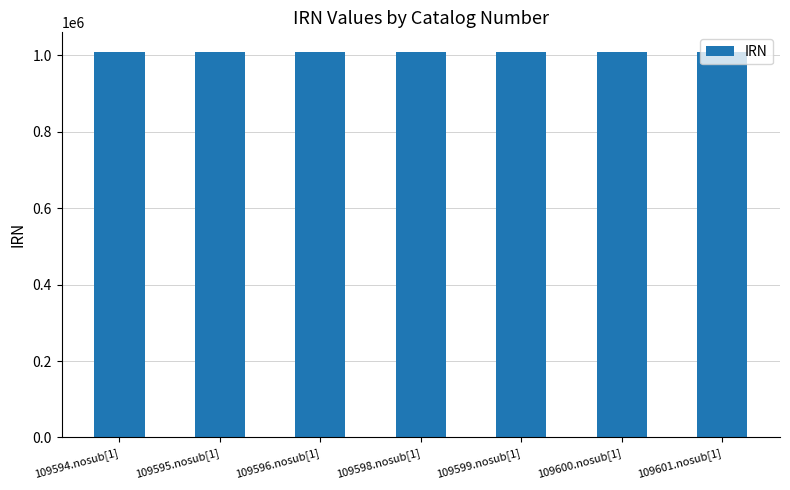

What is the label of the 3rd bar from the left?

109596.nosub[1]